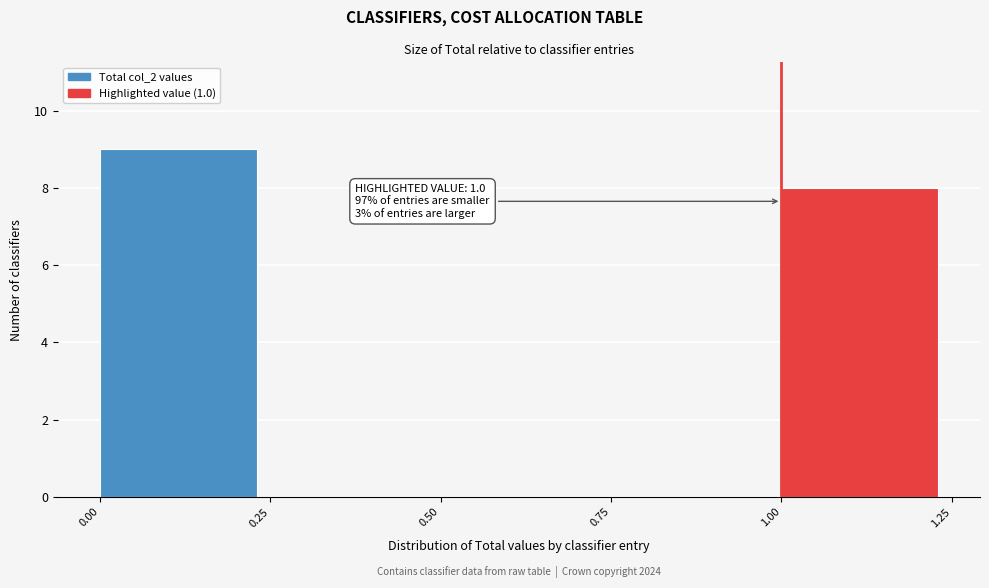

Which range on the x-axis has the tallest bar?

0.00 to 0.25